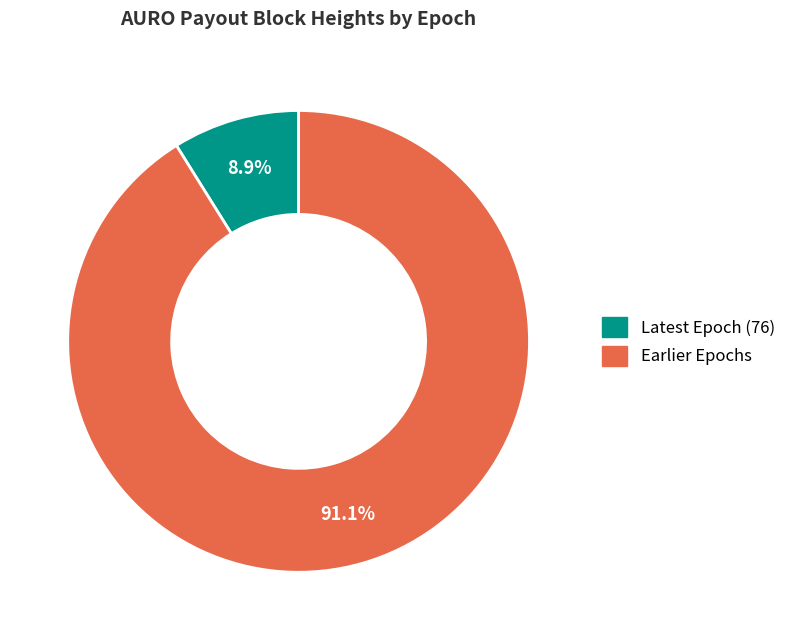

Does Earlier Epochs represent more than half of the total?

Yes